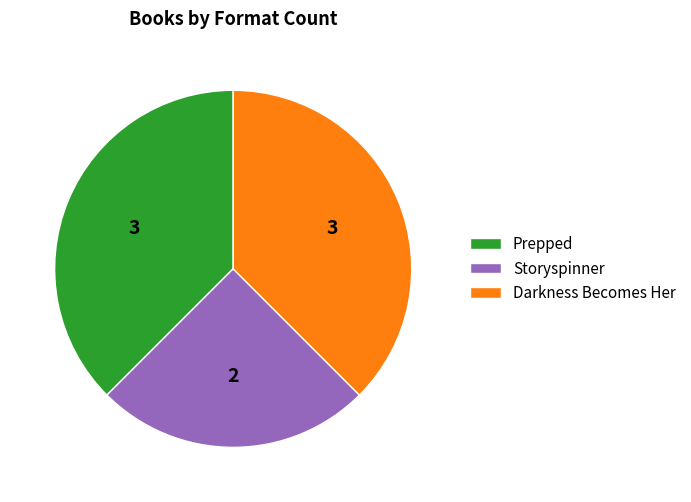

Which category has the smallest portion of the pie?

Storyspinner